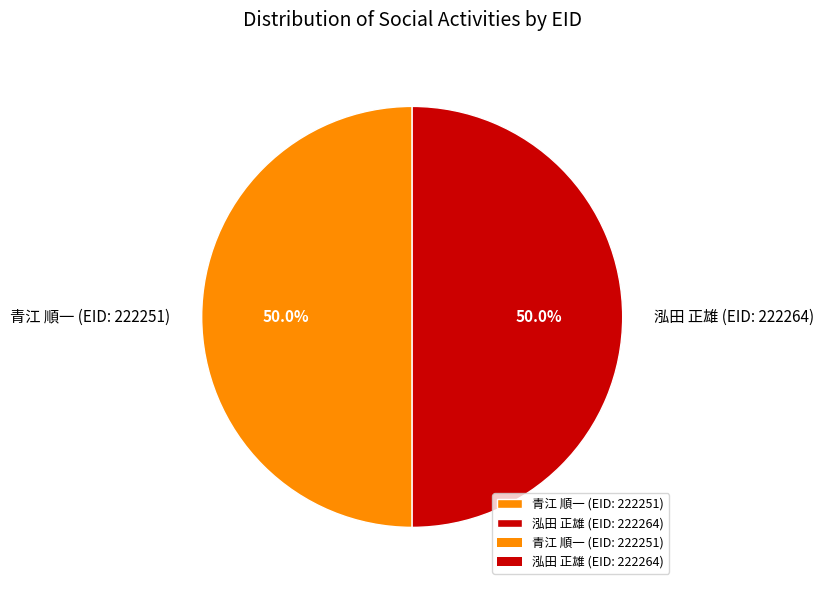

Approximately how many times larger is the value at 青江 順一 (EID: 222251) compared to 泓田 正雄 (EID: 222264)?

1.0